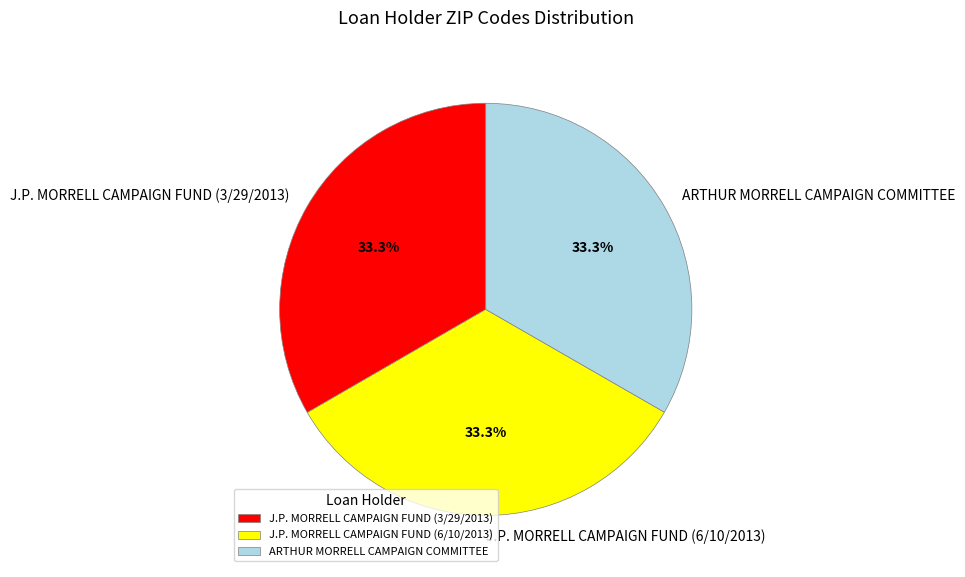

What percentage is the J.P. MORRELL CAMPAIGN FUND (3/29/2013) slice, to the nearest percent?

33%